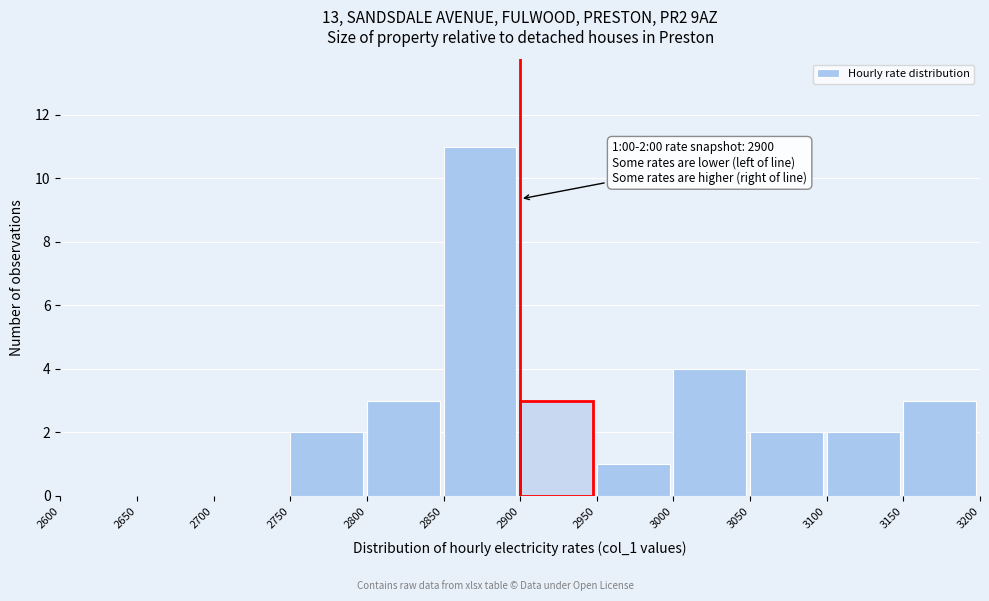

Over which range of the x-axis is the bar tallest?

2850 to 2900